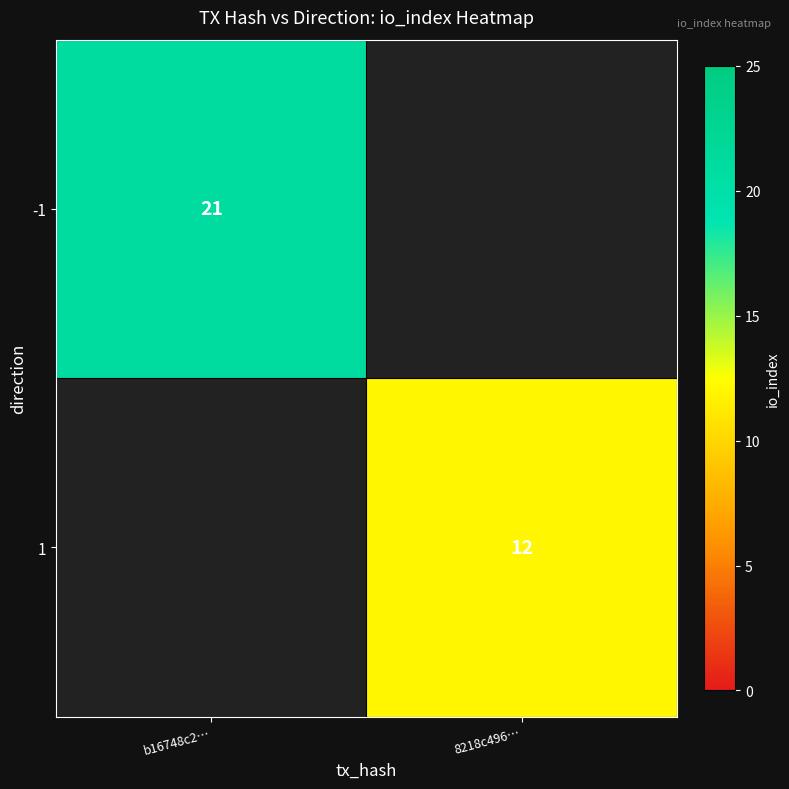

Is it true that -1 equals 32.1 at b16748c2…?

False